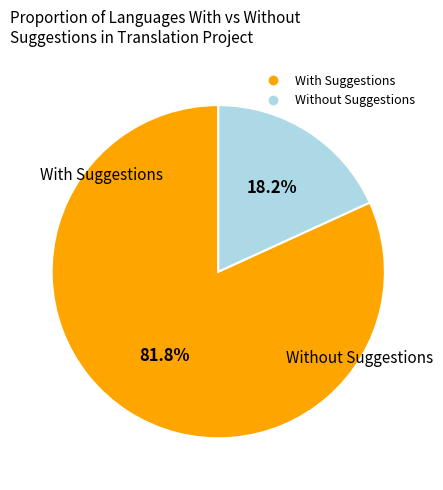

Is there any slice that represents more than half of the pie?

Yes